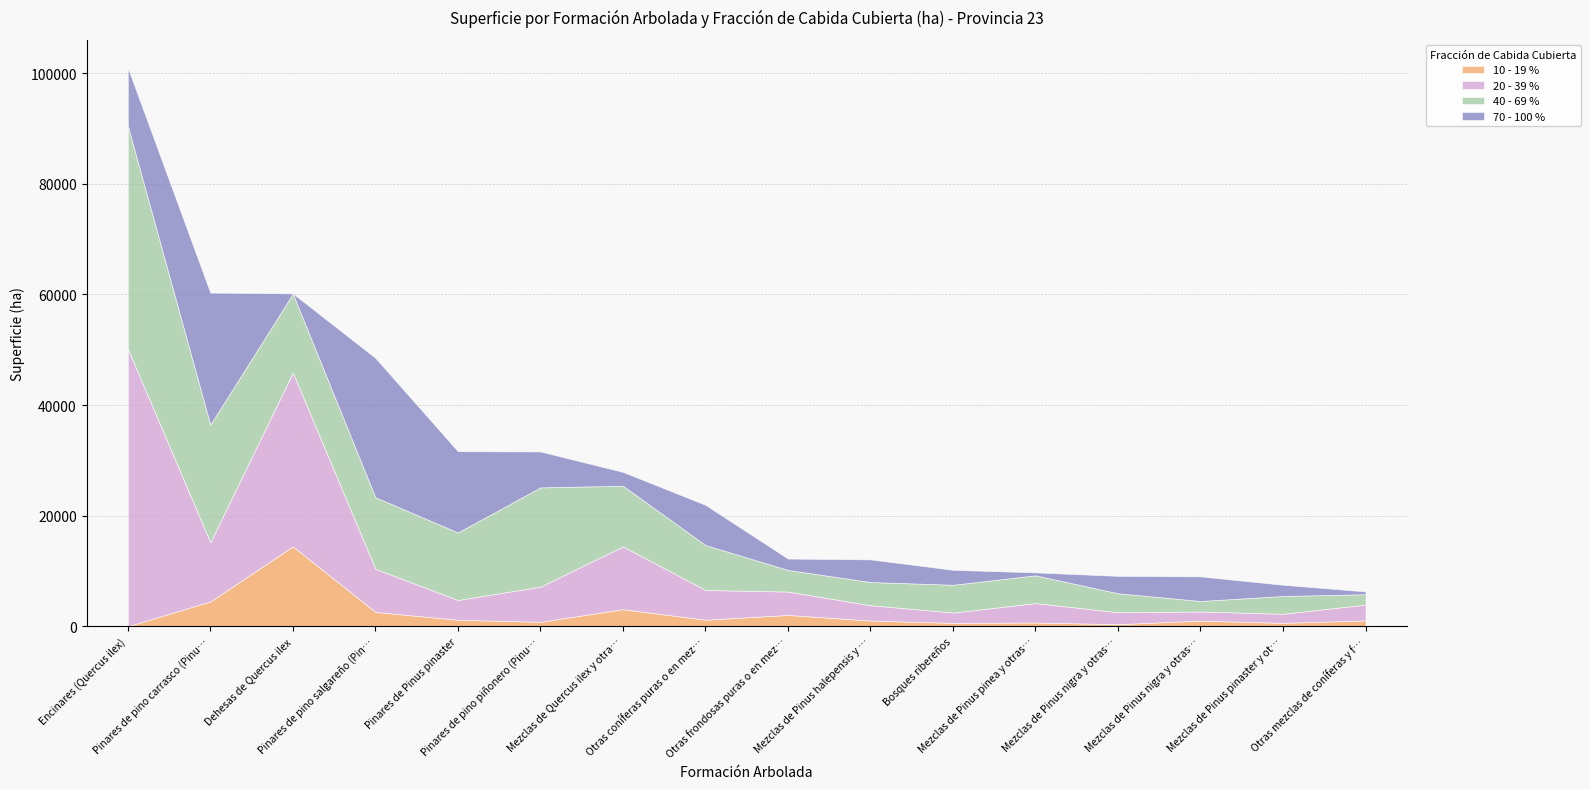

What value does the 70 - 100 % series have at Pinares de pino piñonero (Pinus pinea)?

6501.3